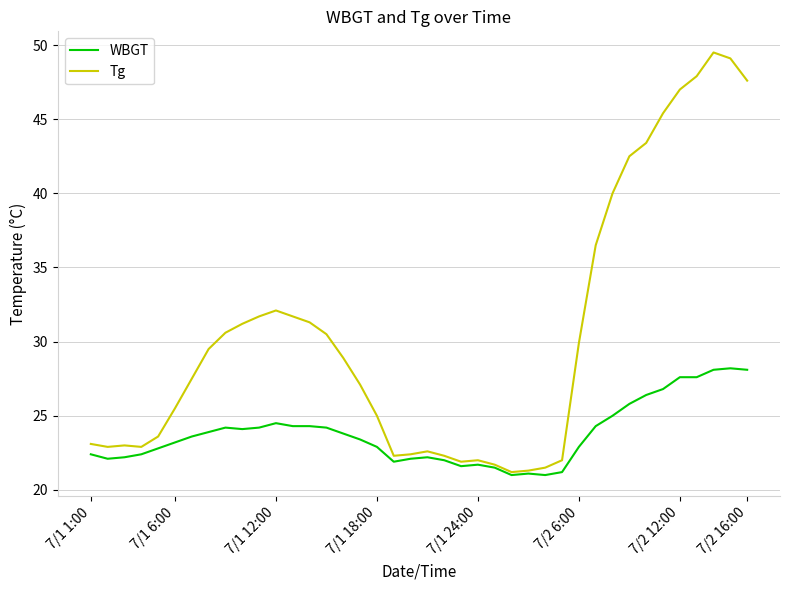

List the series in order of their peak value, lowest first.

WBGT, Tg